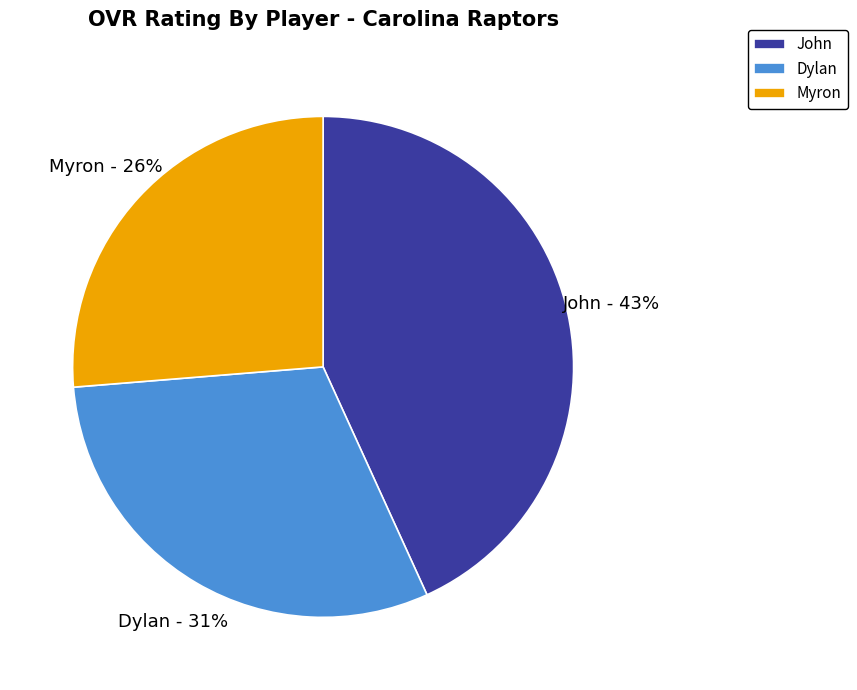

Which slice is the largest?

John